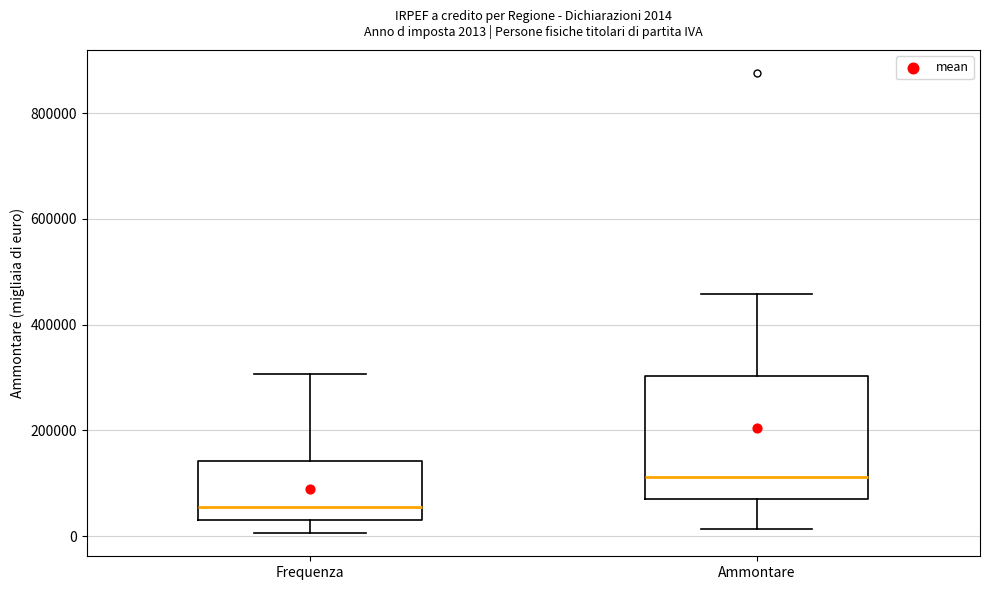

Which box is the tallest, from its lower edge to its upper edge?

Ammontare